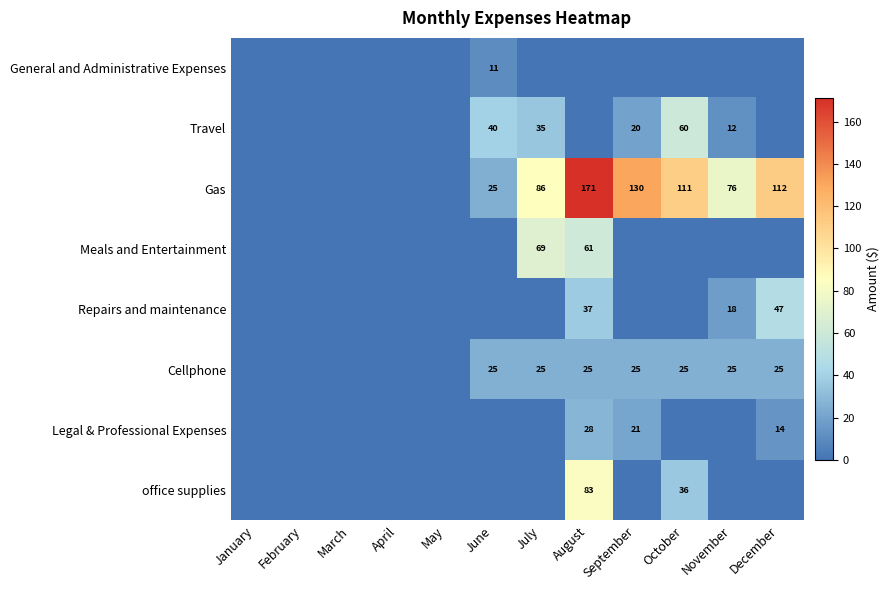

Is it true that Meals and Entertainment equals 61 at August?

True